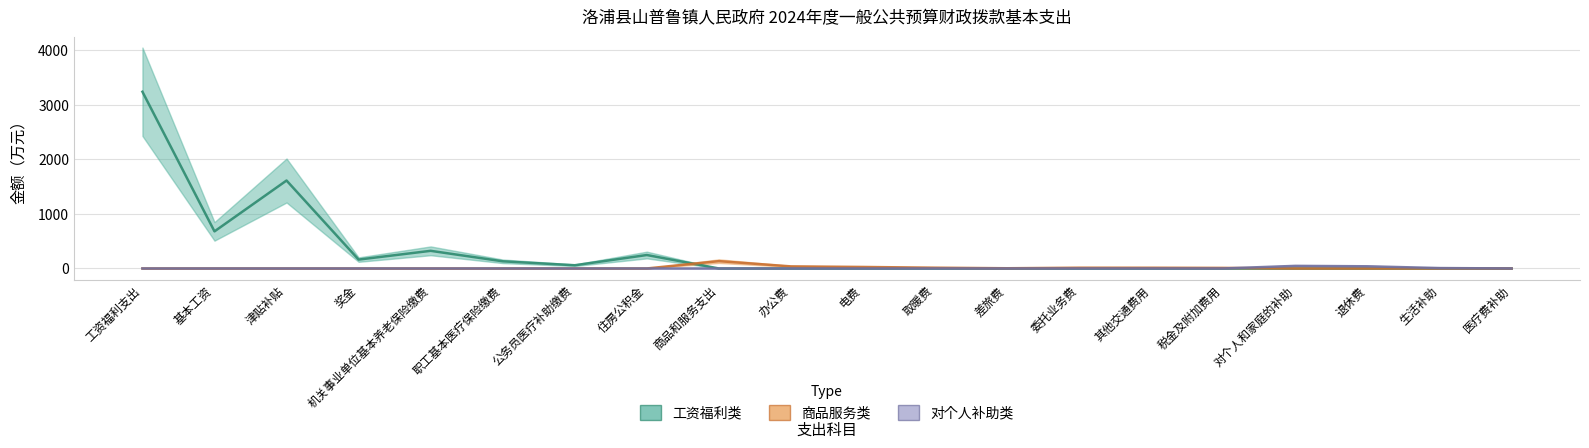

At which category does the chart reach its minimum across all series?

商品和服务支出